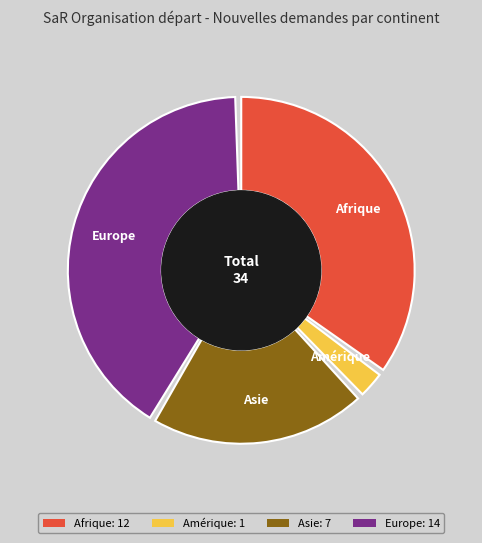

To the nearest percent, what is the average slice percentage?

25%